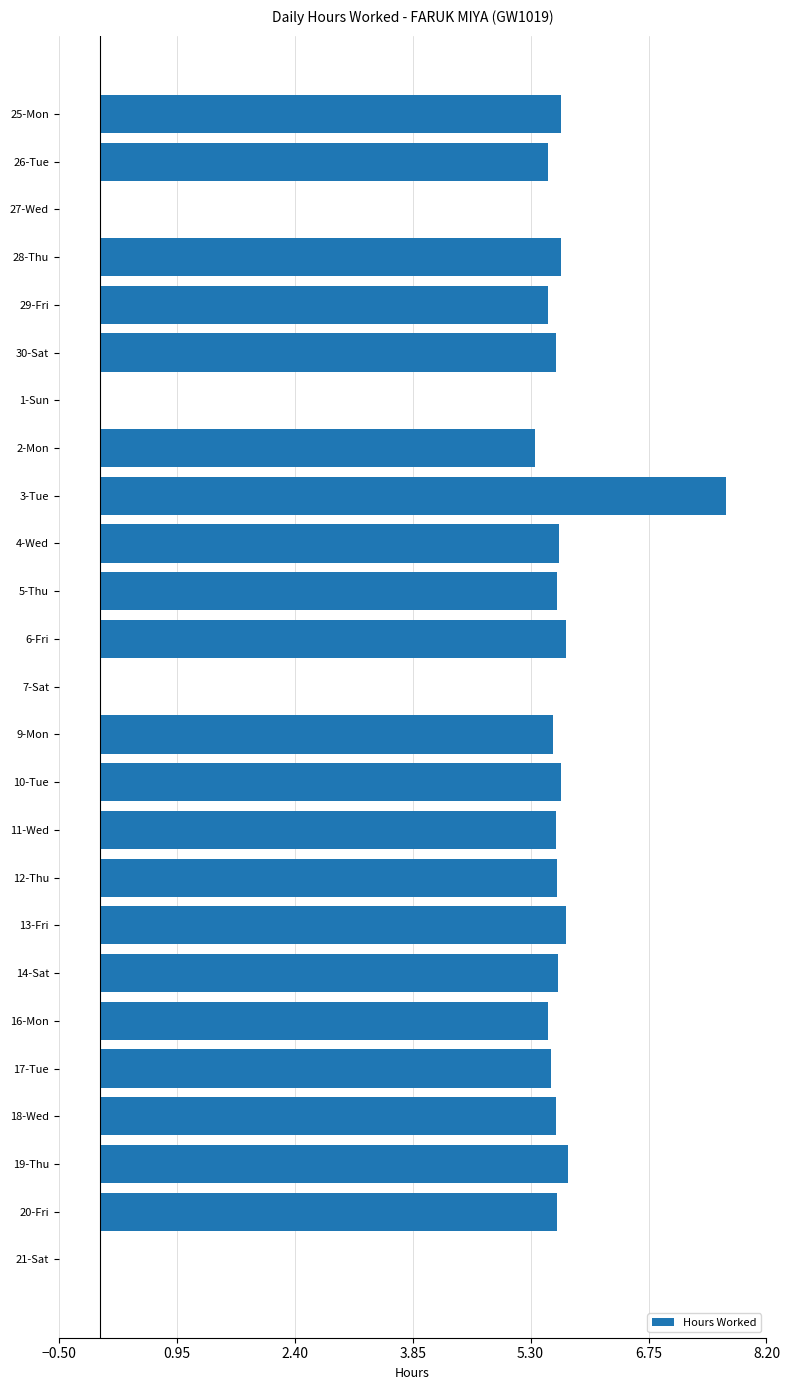

True or false: the data shows 3.8 at 14-Sat.

False